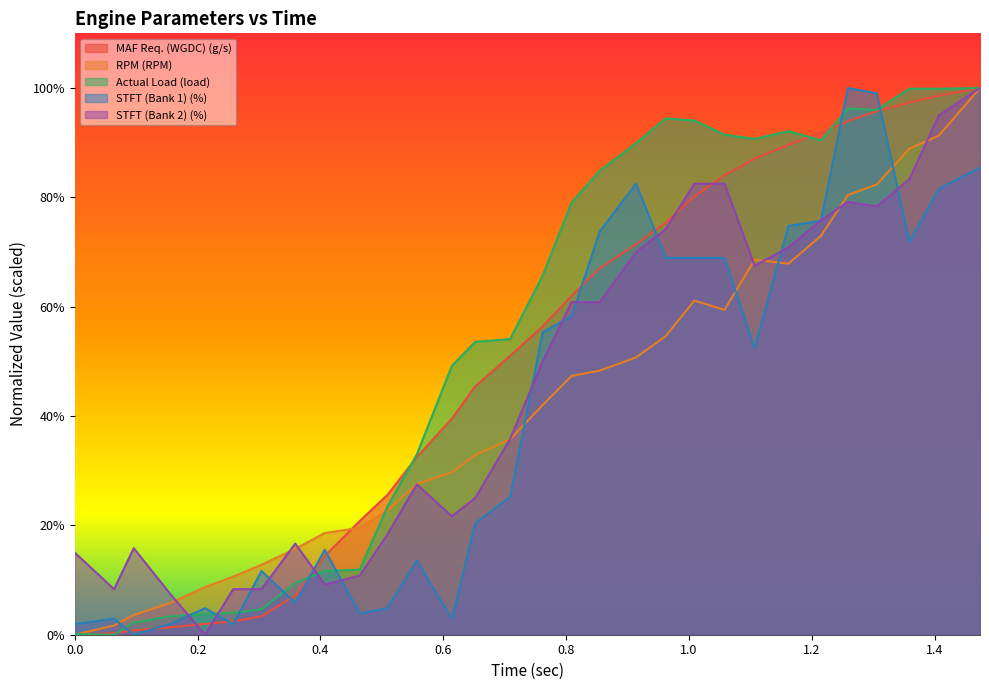

Which series changed the most between 0.064 and 1.407?

Actual Load (load)